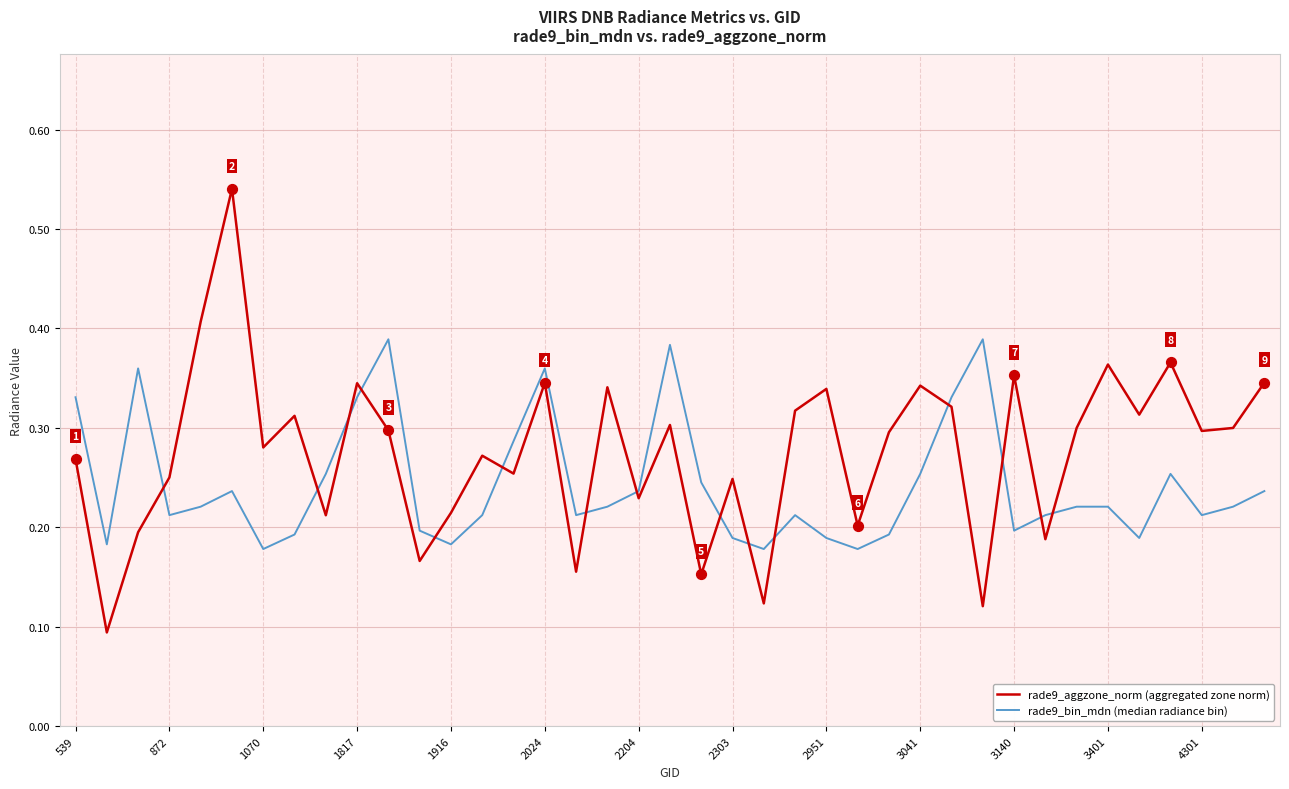

What are all the series names shown in the legend?

rade9_aggzone_norm (aggregated zone norm), rade9_bin_mdn (median radiance bin)